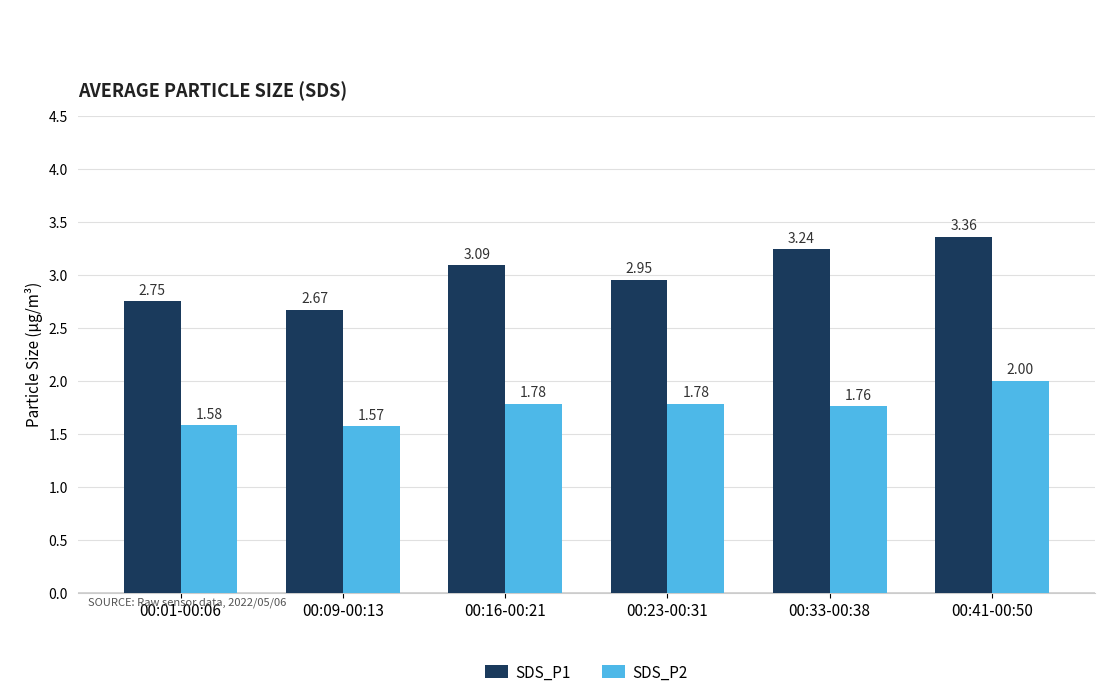

What is the sum of all SDS_P1 values?

18.1